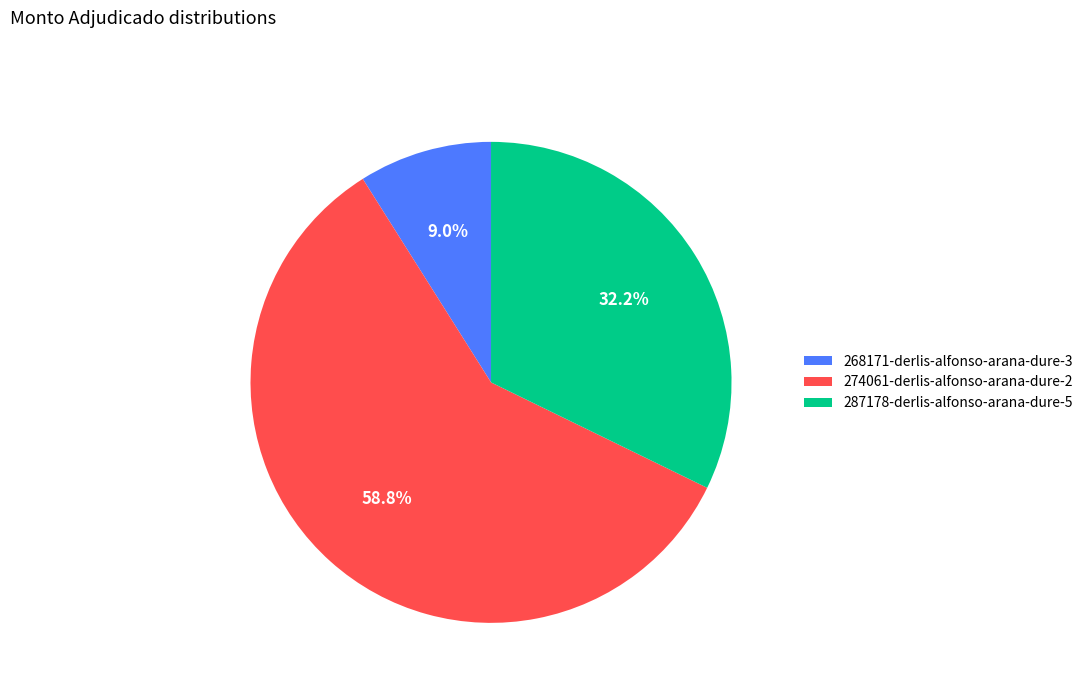

How many segments does this pie chart have?

3